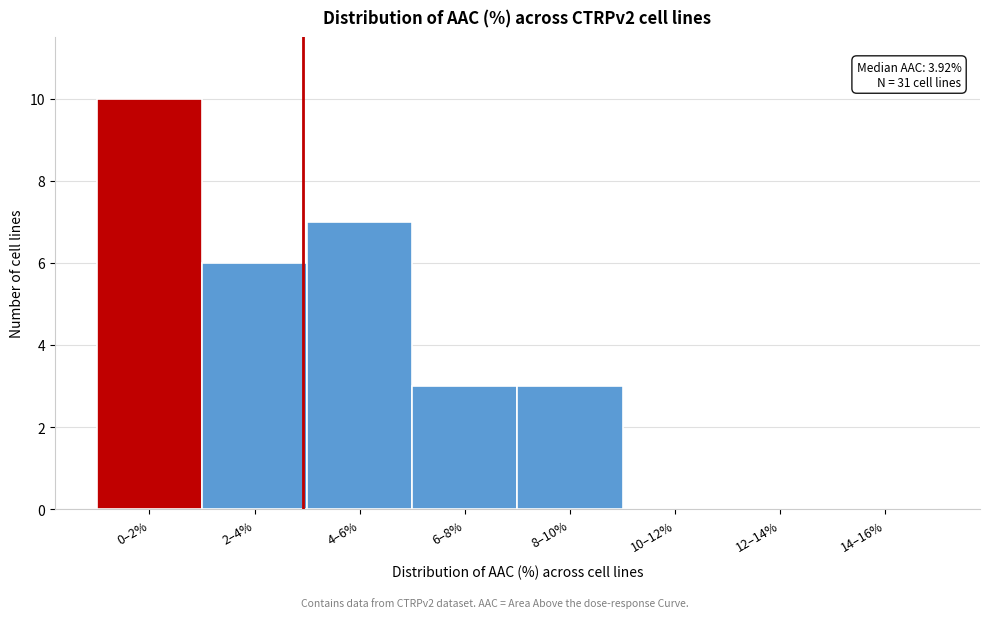

Reading right to left, what are all the values shown in this chart?

14–16%=0	12–14%=0	10–12%=0	8–10%=3	6–8%=3	4–6%=7	2–4%=6	0–2%=10